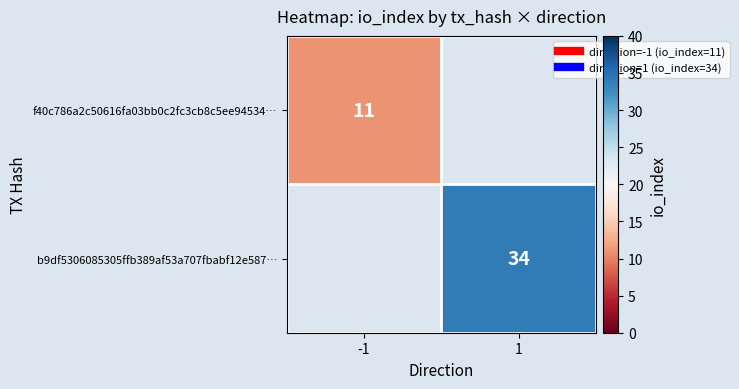

Is the value of f40c786a2c50616fa03bb0c2fc3cb8c5ee94534… at 1 greater than the value of b9df5306085305ffb389af53a707fbabf12e587… at -1?

No